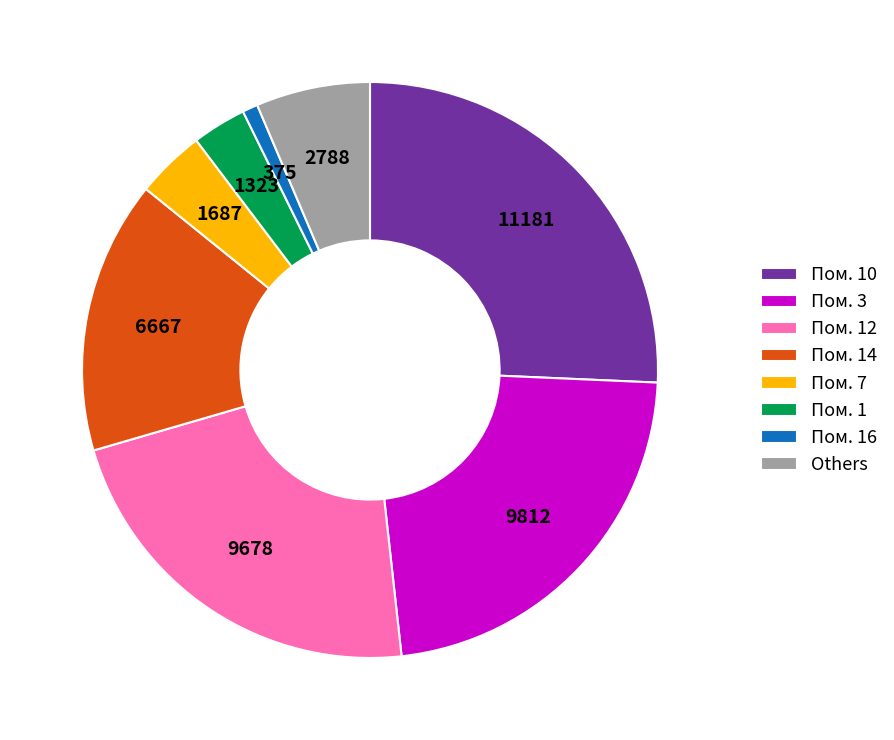

How many segments does this pie chart have?

8